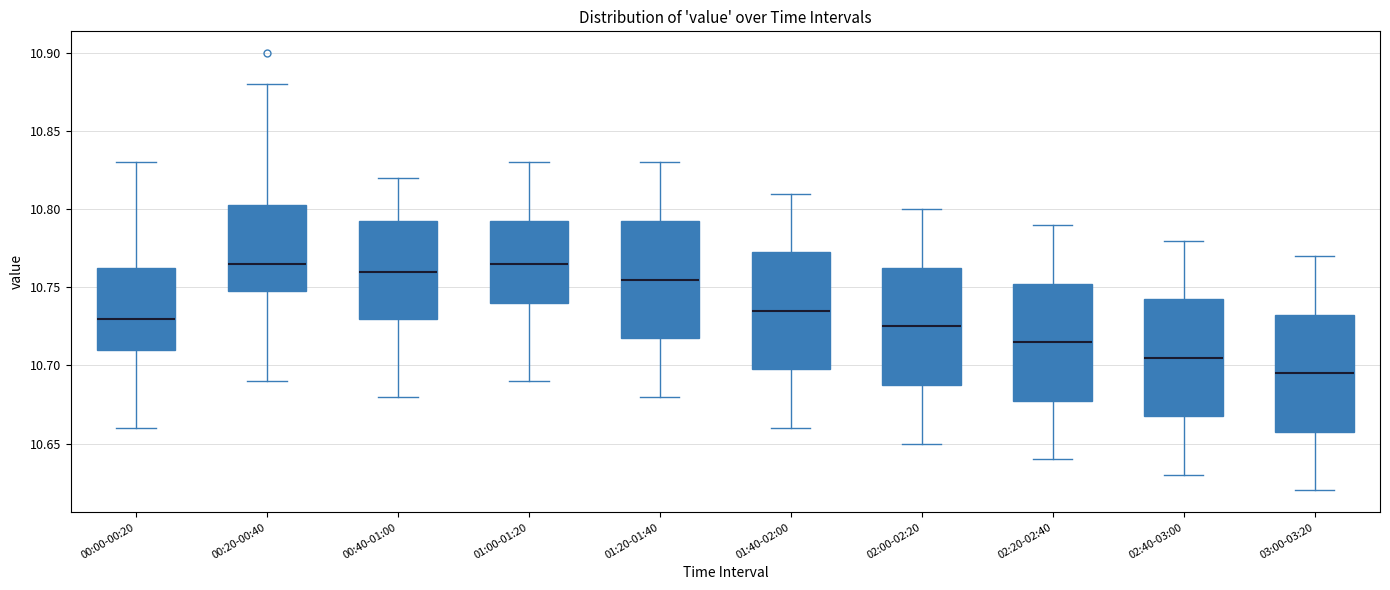

Which box has the lowest median line?

03:00-03:20